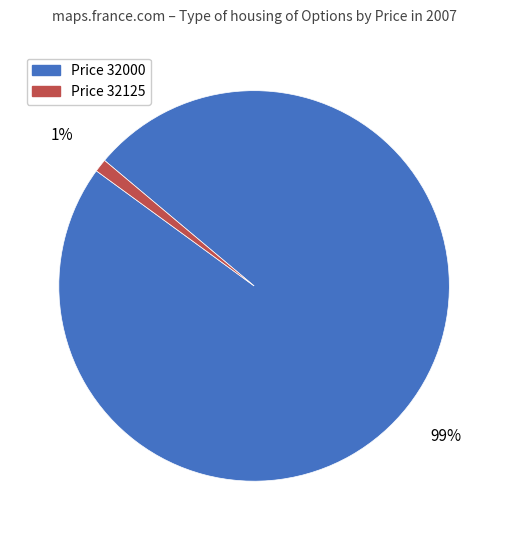

Is there a majority slice in this chart?

Yes